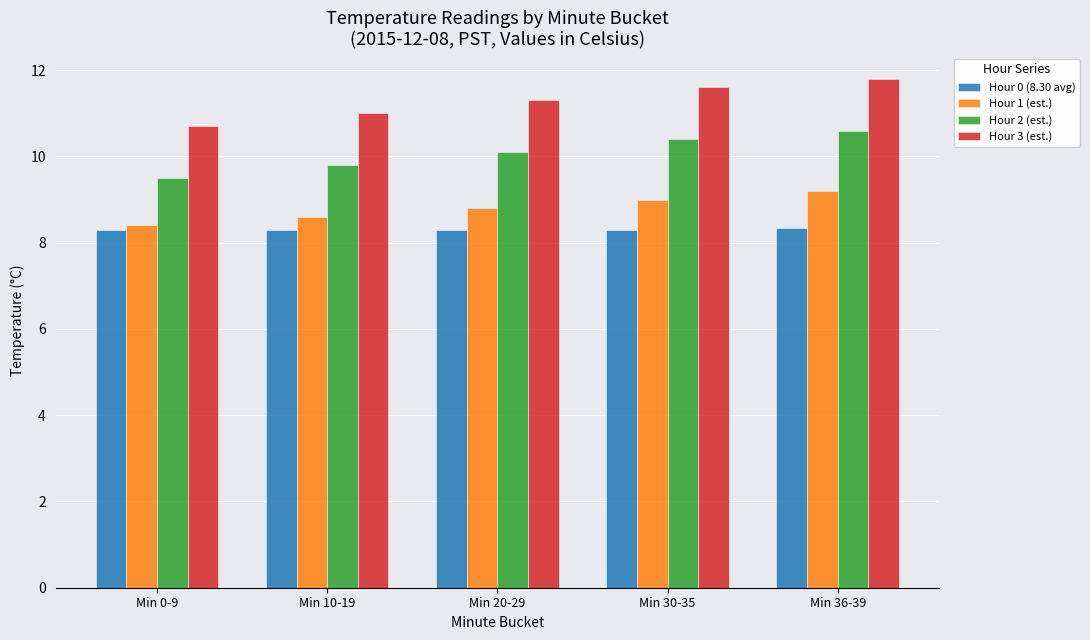

How many groups of bars are there?

5